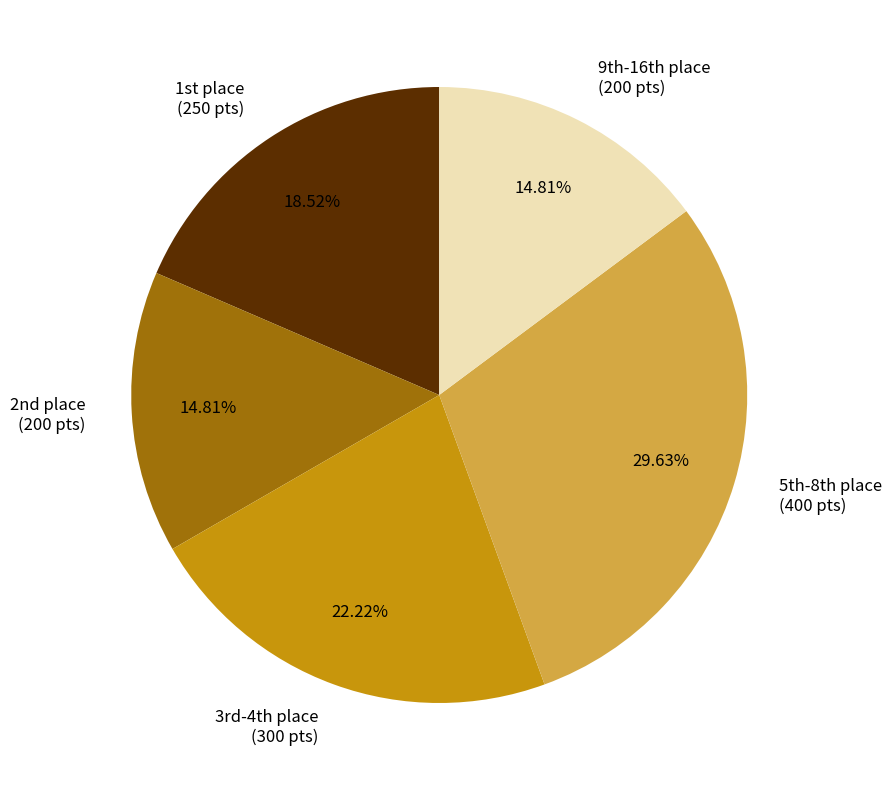

To the nearest percent, what is the average slice percentage?

20%